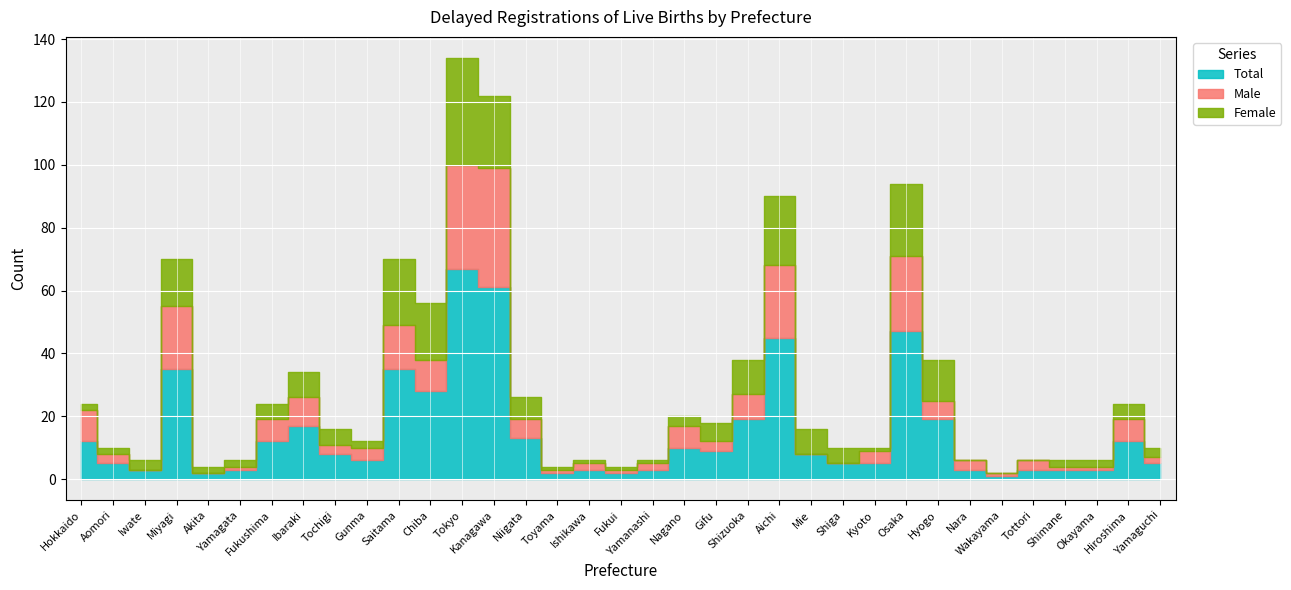

What is the label of the 29th point from the right?

Fukushima